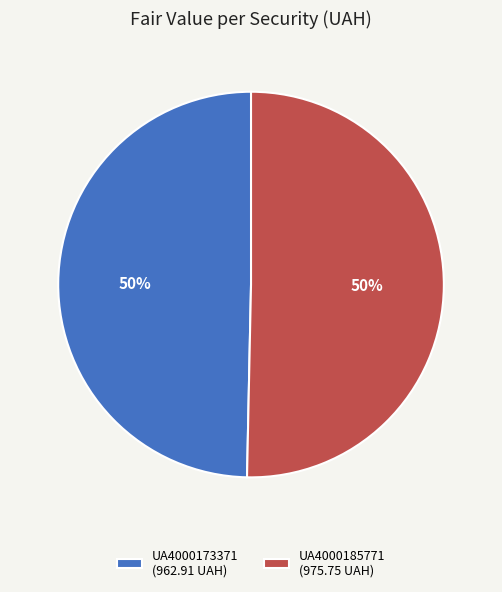

How many slices are in this pie chart?

2